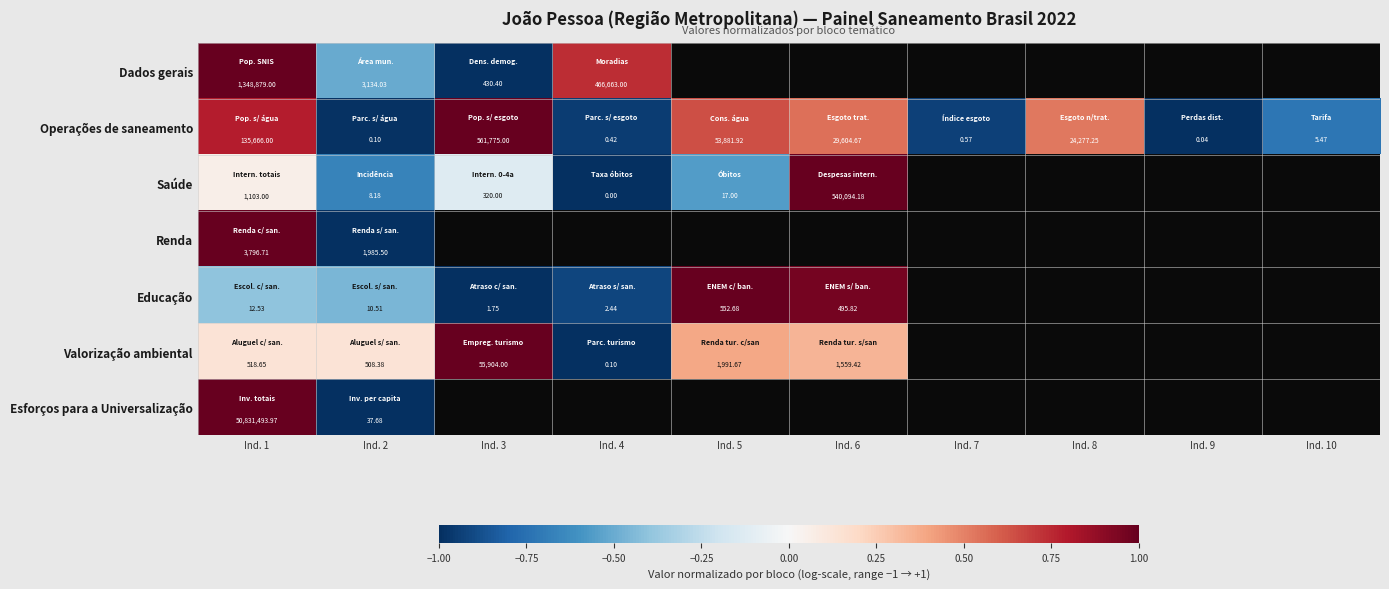

At which category does the chart reach its minimum across all series?

Ind. 3